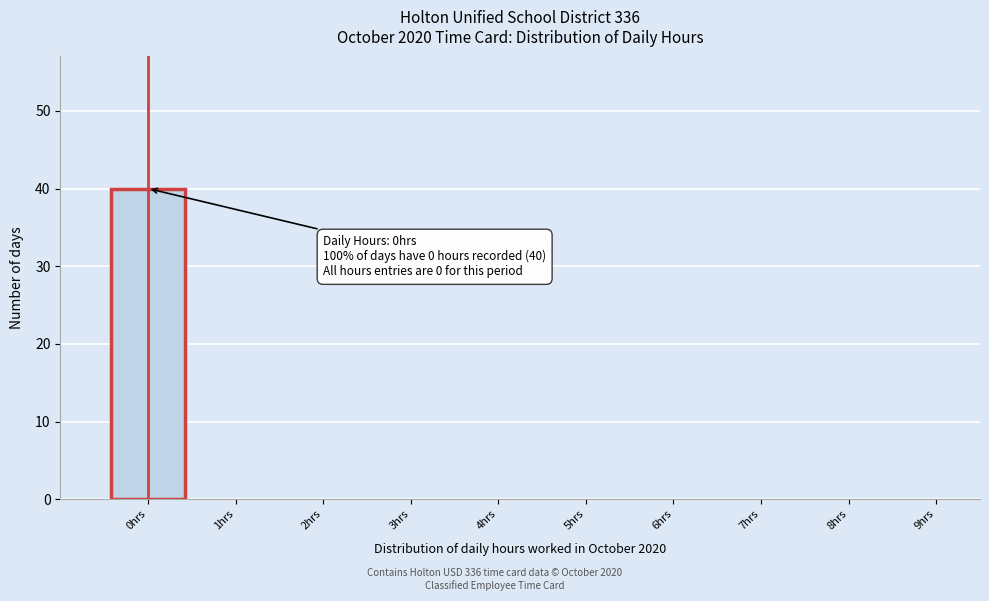

Which range on the x-axis has the tallest bar?

-0.5 to 0.5